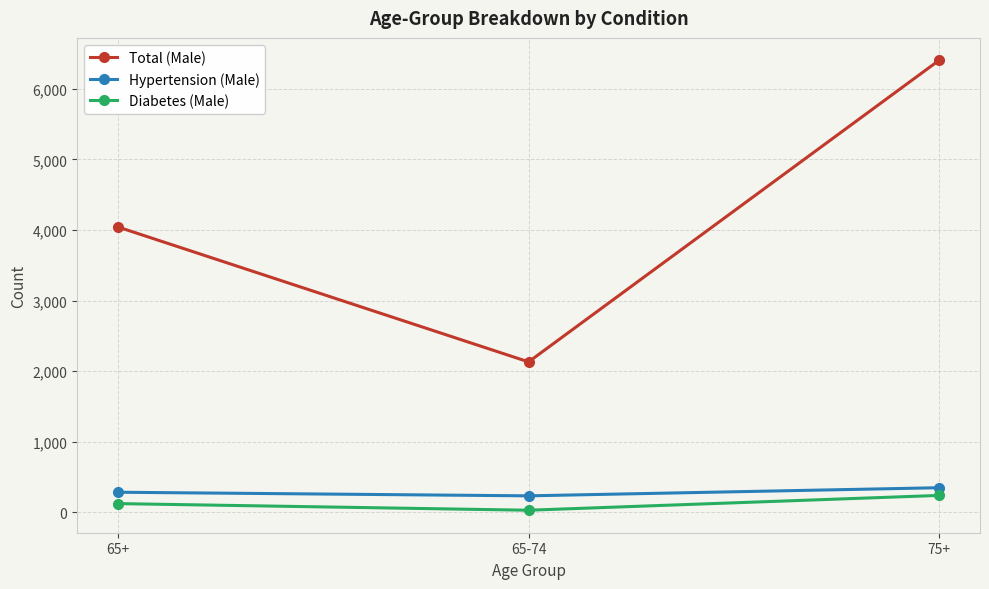

What is the difference between the highest and lowest values at 65-74?

2103